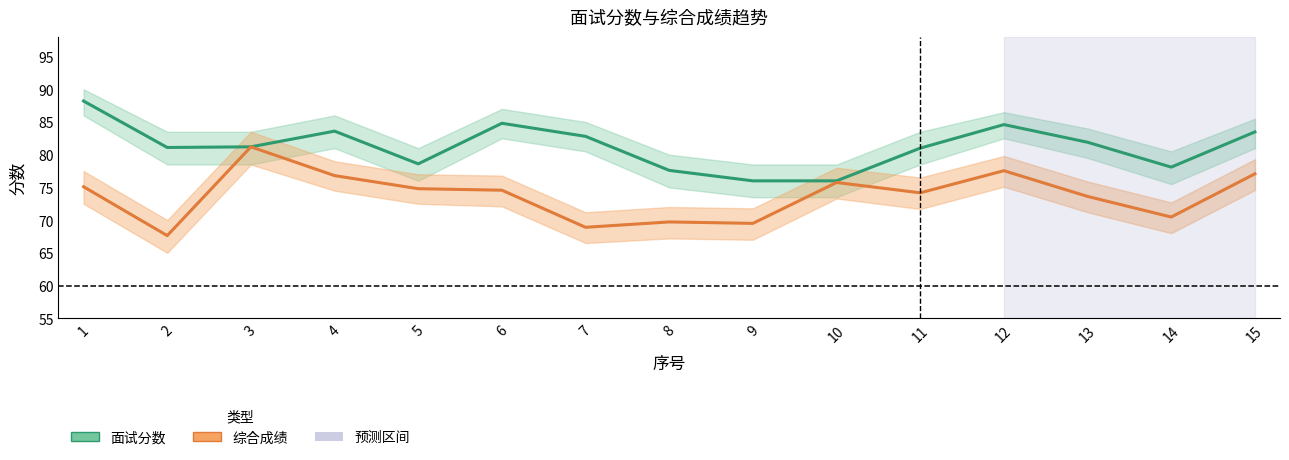

Which series has the largest total across all categories?

面试分数